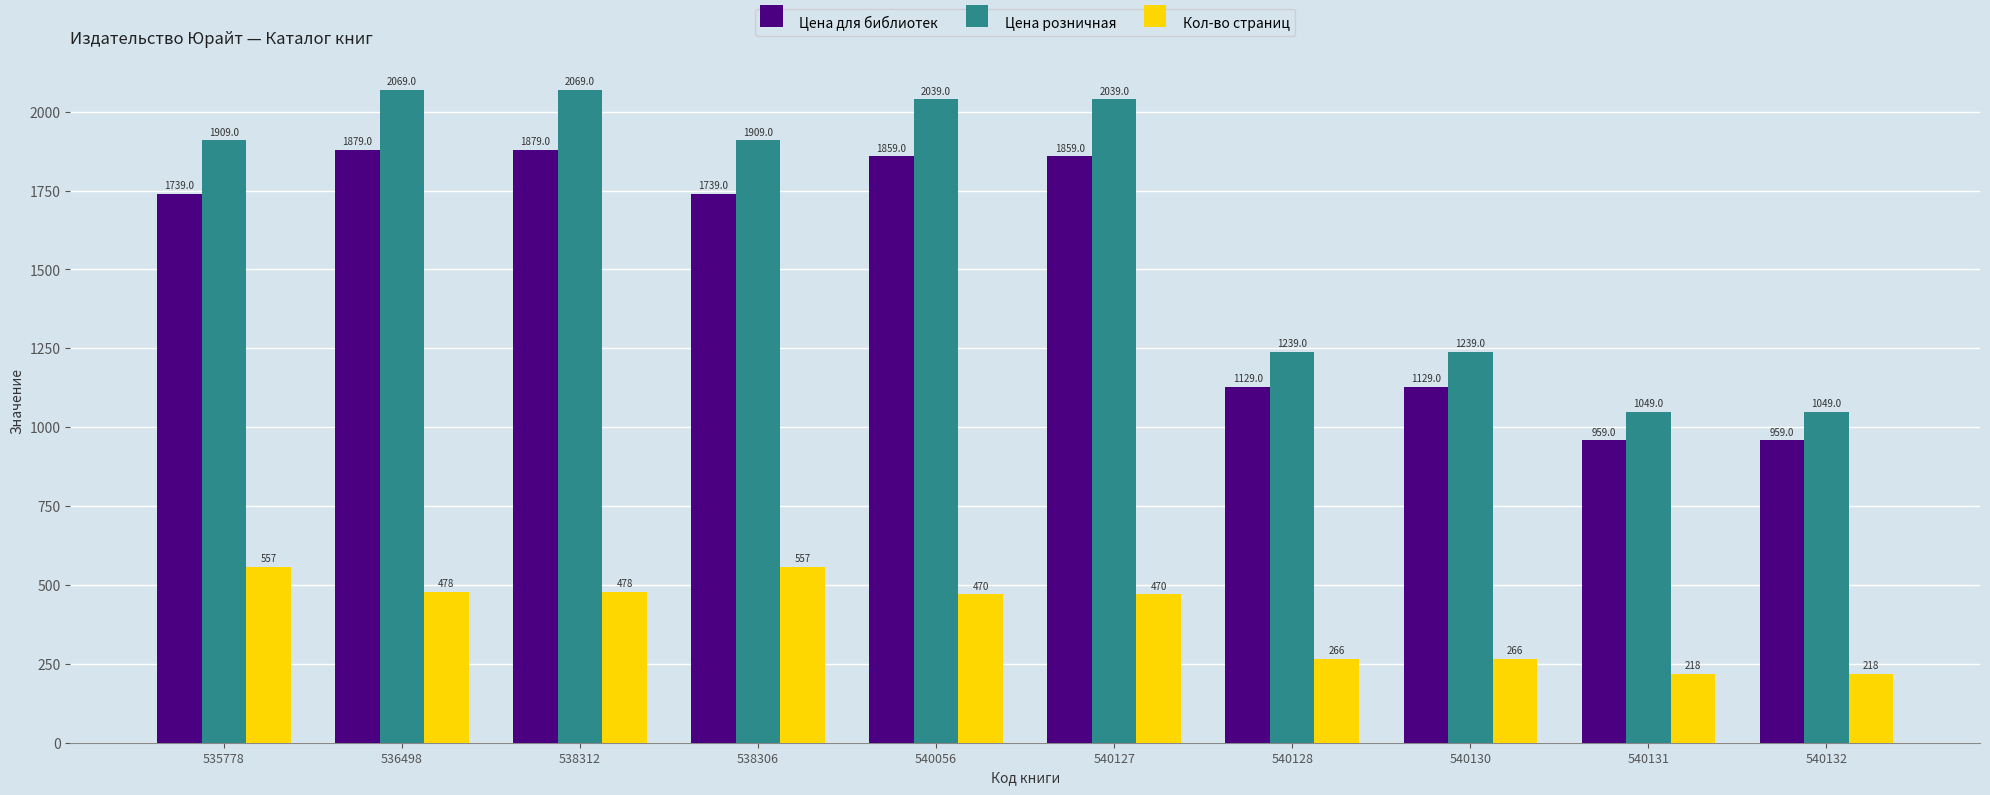

Rank the series at 536498 from highest to lowest value.

Цена розничная, Цена для библиотек, Кол-во страниц